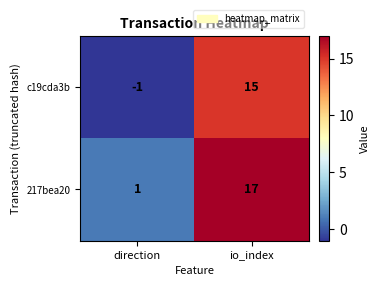

What is the smallest value displayed?

-1